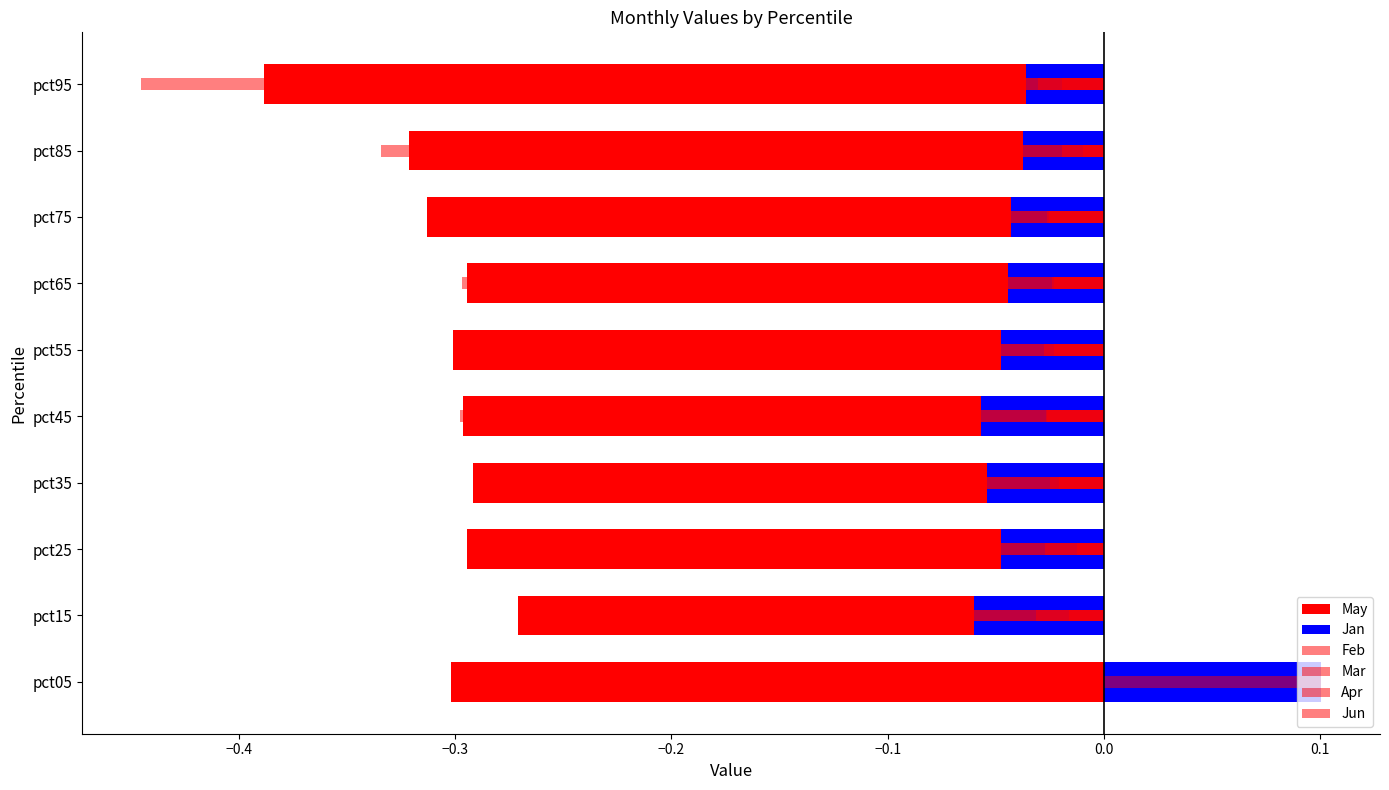

What is the lowest value of the Jun series?

-0.3